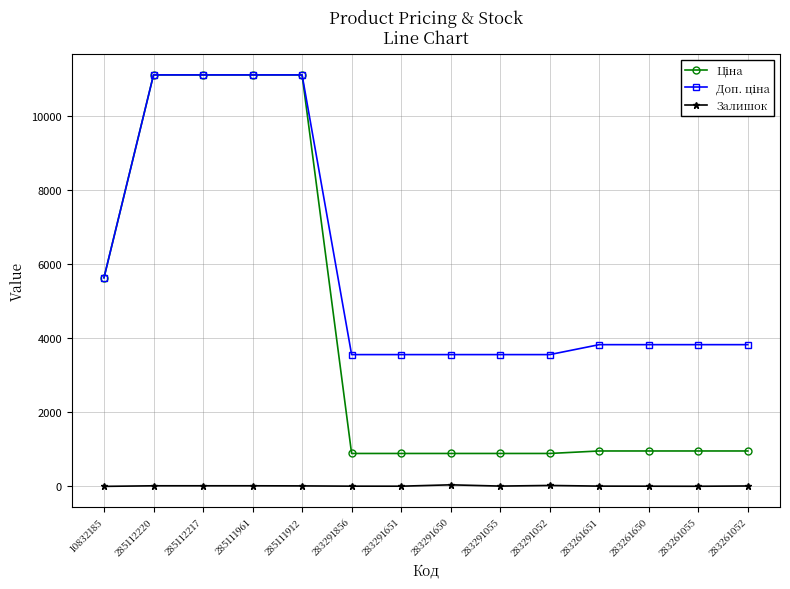

At how many categories does at least one series exceed 1501?

14